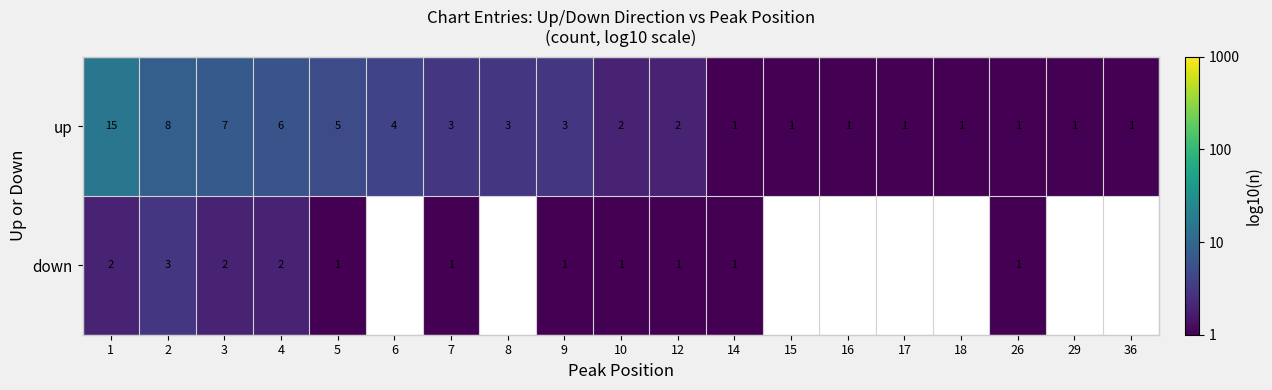

Which category has the lowest value across all series?

14